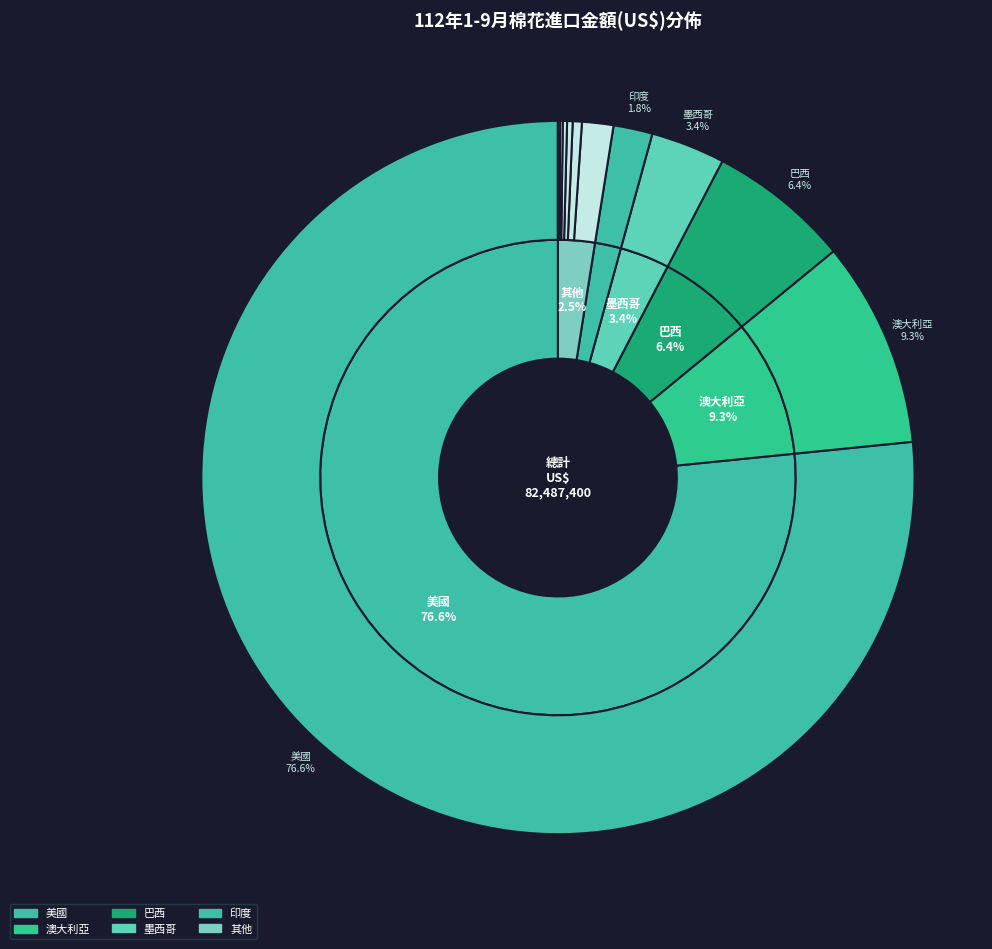

The 多哥 slice represents 0% of the pie. True or false?

True